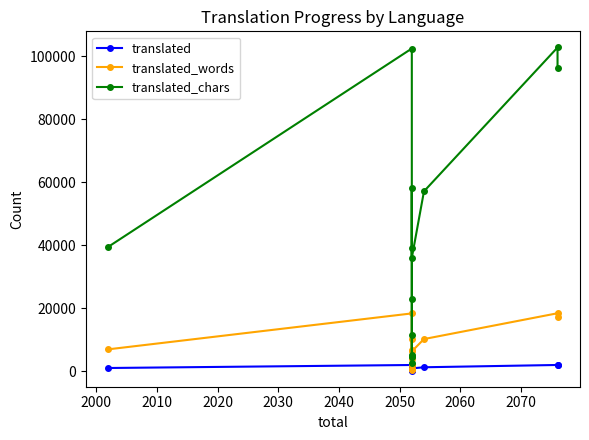

How many data points does each series have?

14